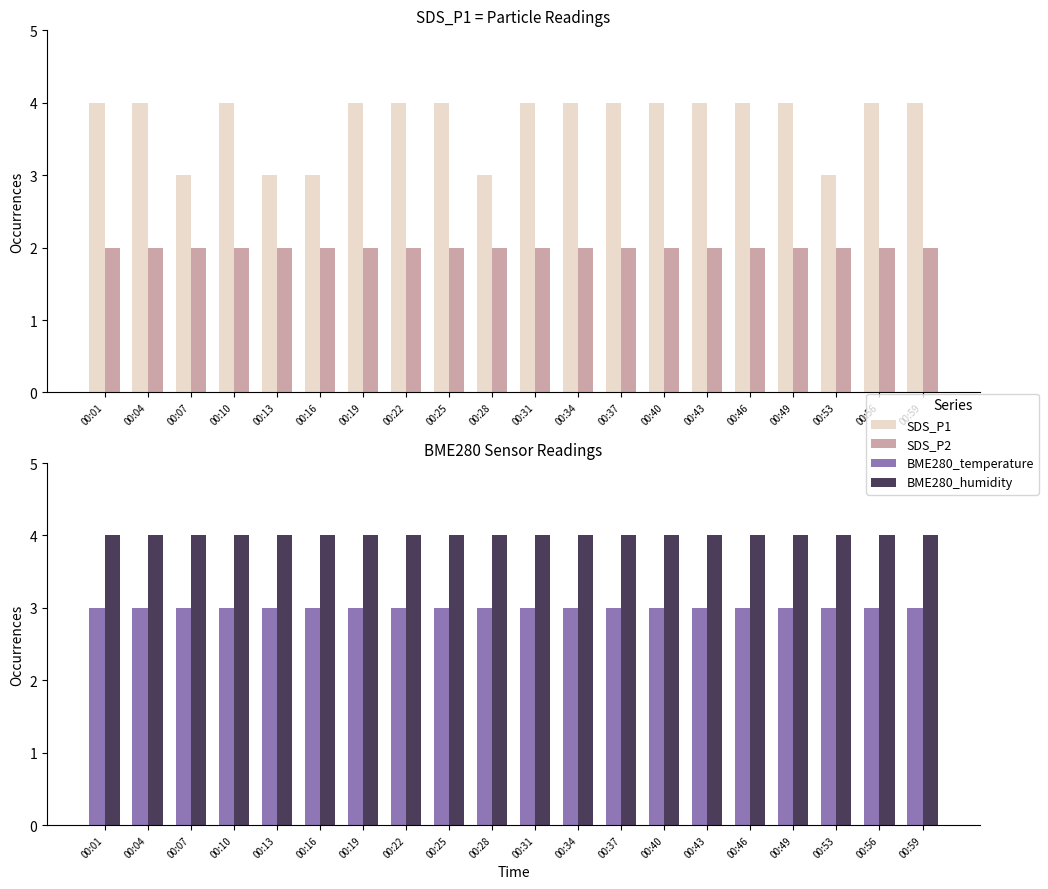

Is it true that BME280_humidity equals 6 at 00:13?

False